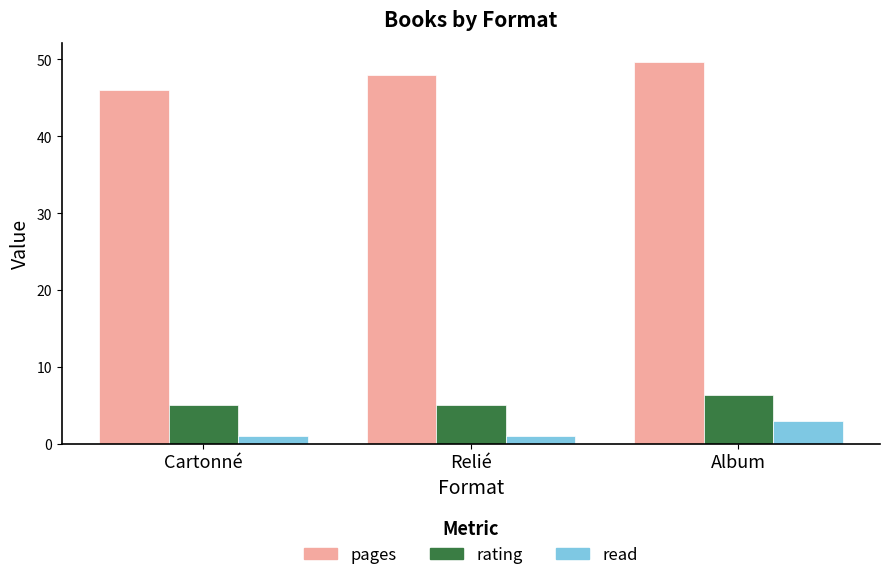

What is the spread (max minus min) of values at Album?

46.7